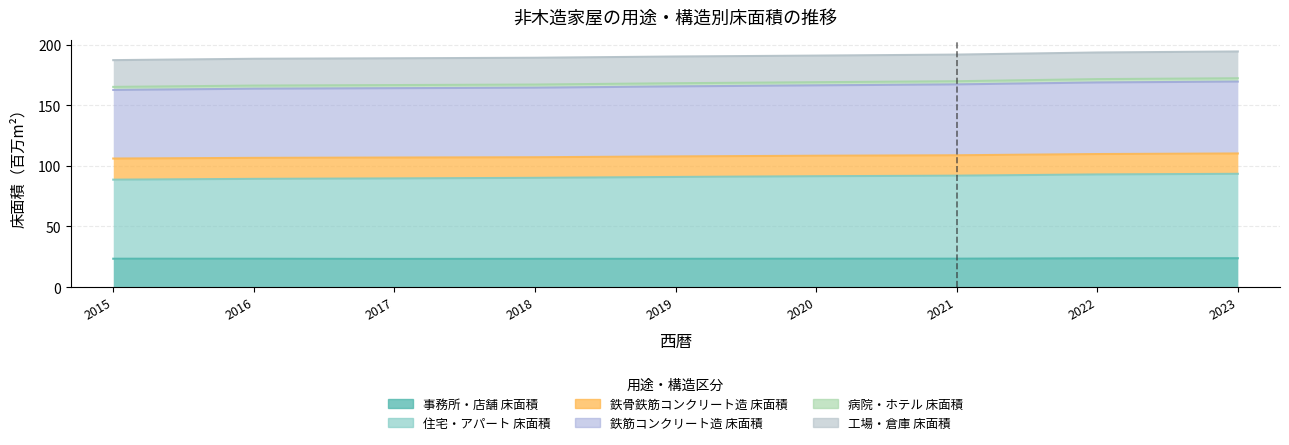

How many data points does each series have?

9